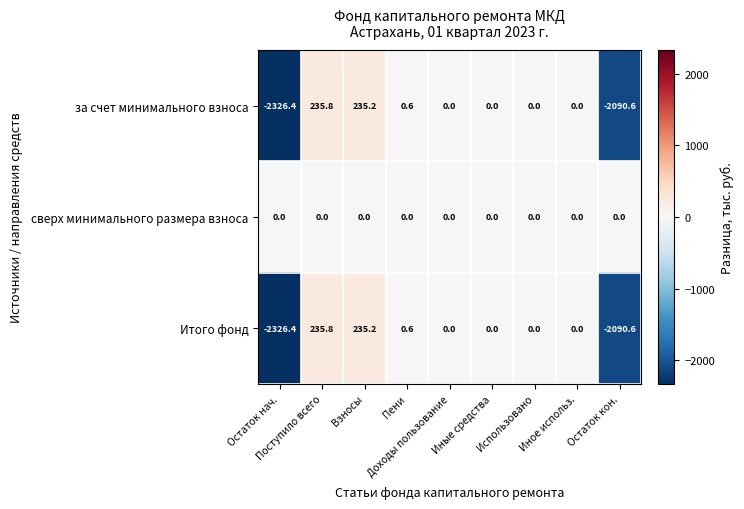

What is the smallest value displayed?

-2326.4